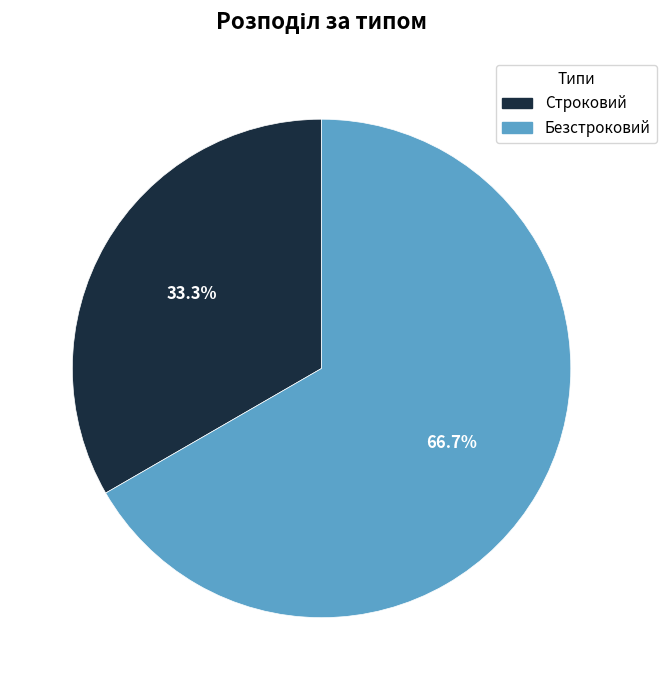

True or false: Безстроковий accounts for 67% of the total.

True